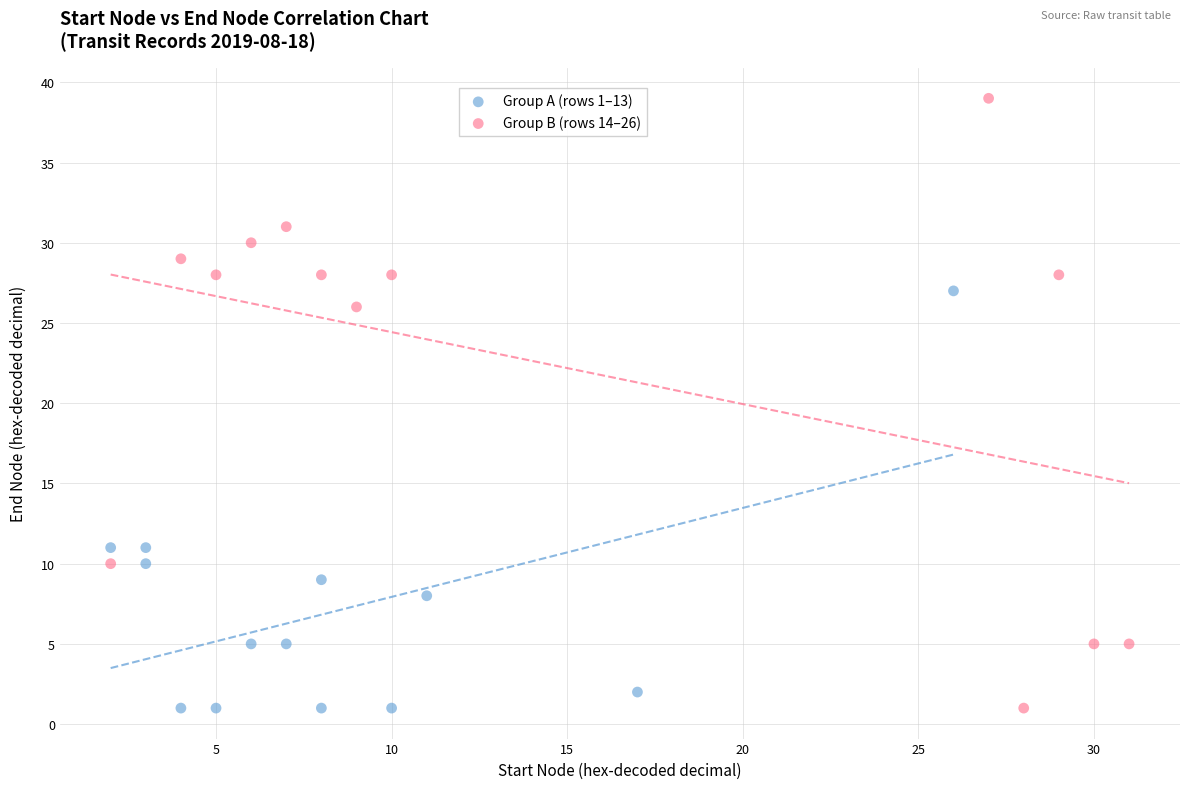

Which series has the widest spread of Y values?

Group B (rows 14–26)